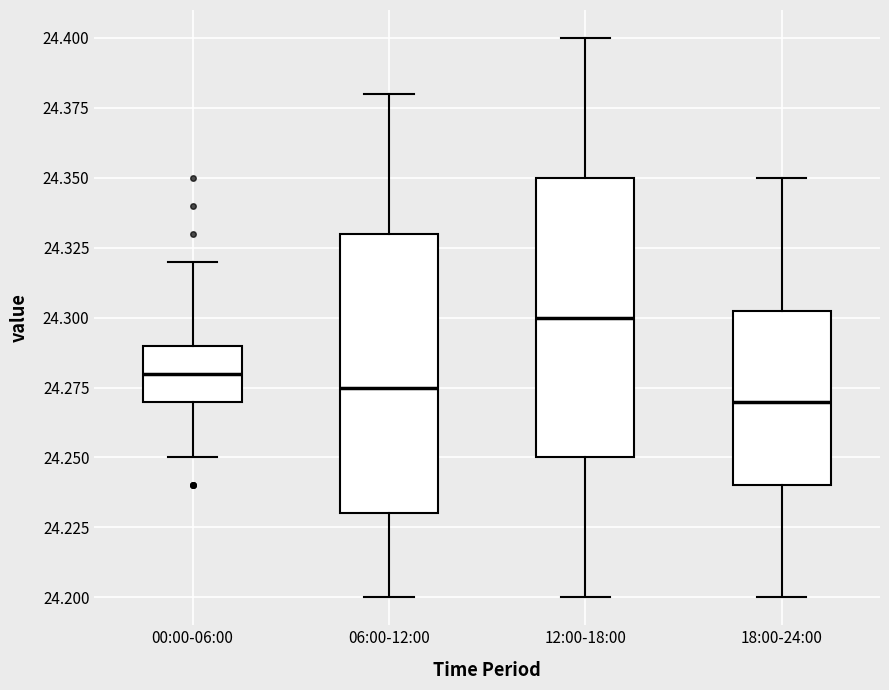

Reading left to right, transcribe this box plot: for each box, give where its median line is, the range the box spans, and where its two whiskers end, as read against the y-axis. The values are not printed on the chart, so give them approximately, as read against the axis.

00:00-06:00: median 24.280, box 24.270 to 24.290, whiskers 24.250 to 24.320
06:00-12:00: median 24.275, box 24.230 to 24.330, whiskers 24.200 to 24.380
12:00-18:00: median 24.300, box 24.250 to 24.350, whiskers 24.200 to 24.400
18:00-24:00: median 24.270, box 24.240 to 24.305, whiskers 24.200 to 24.350